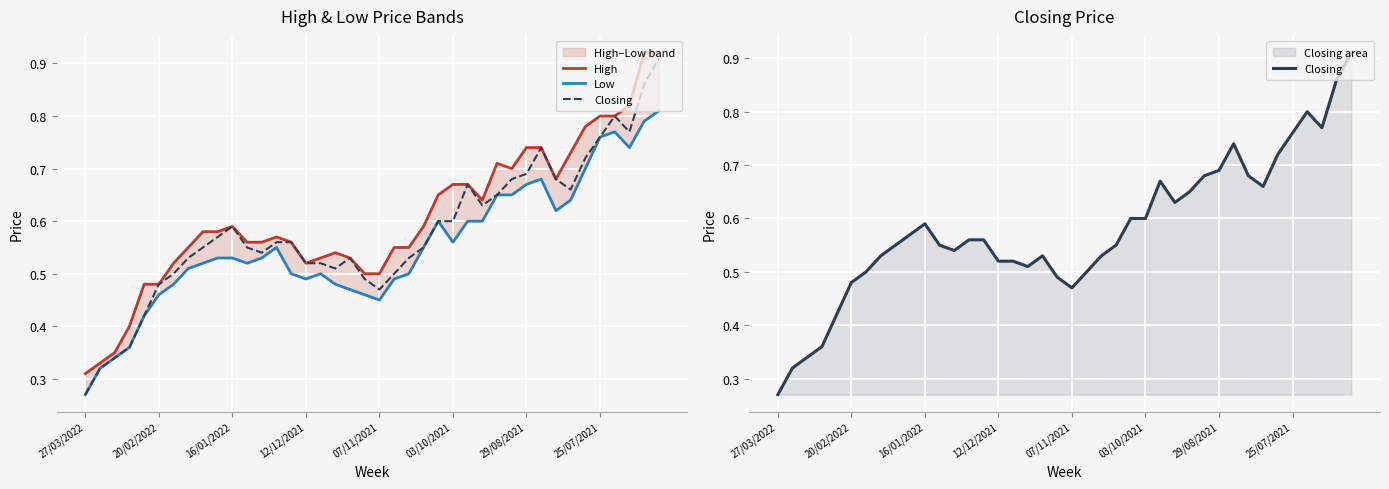

Is it true that High equals 0.6 at 22?

True